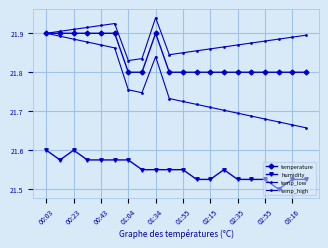

At which category is the sum across all series the highest?

00:03